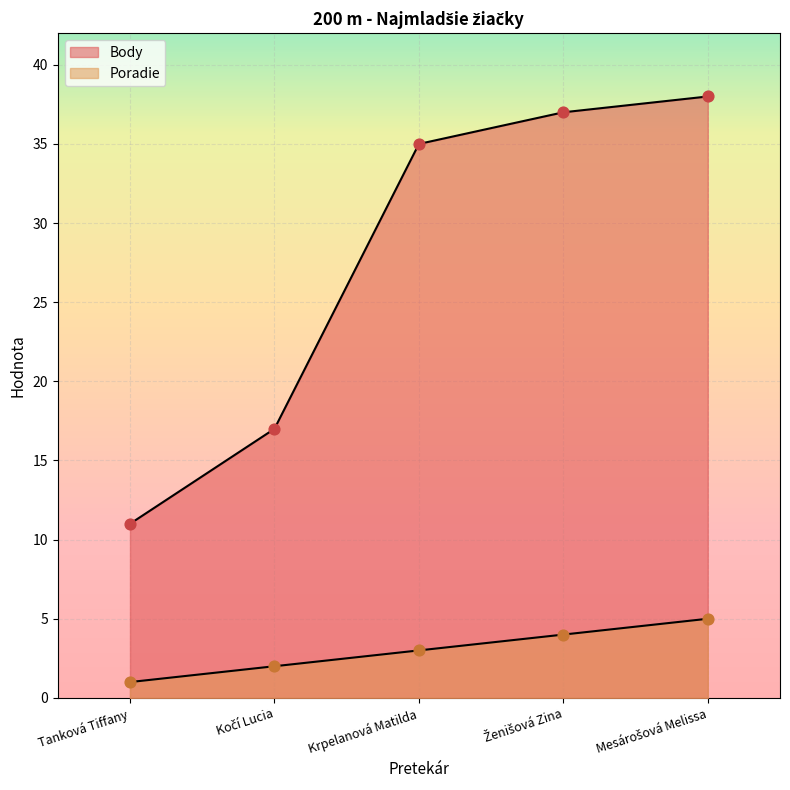

Which series has the largest Y range (max minus min)?

Body